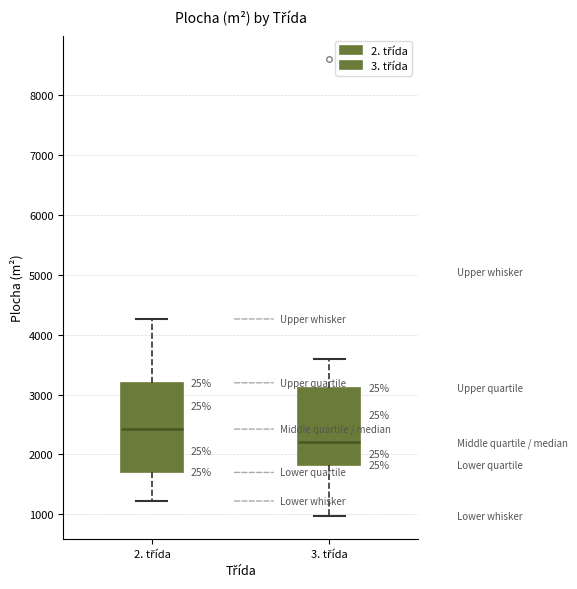

Comparing the boxes themselves (not the whiskers), which one is the tallest?

2. třída